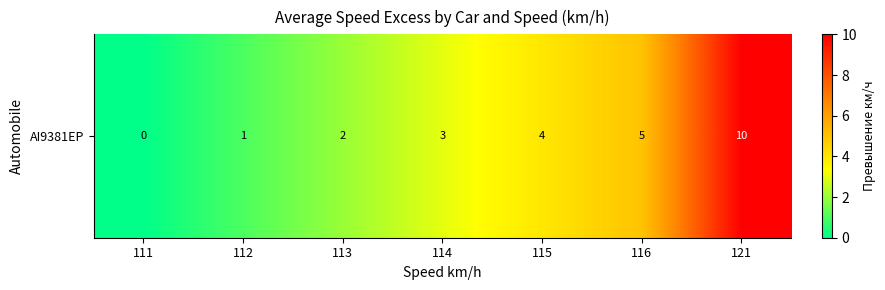

Which category has the highest value across all series?

121